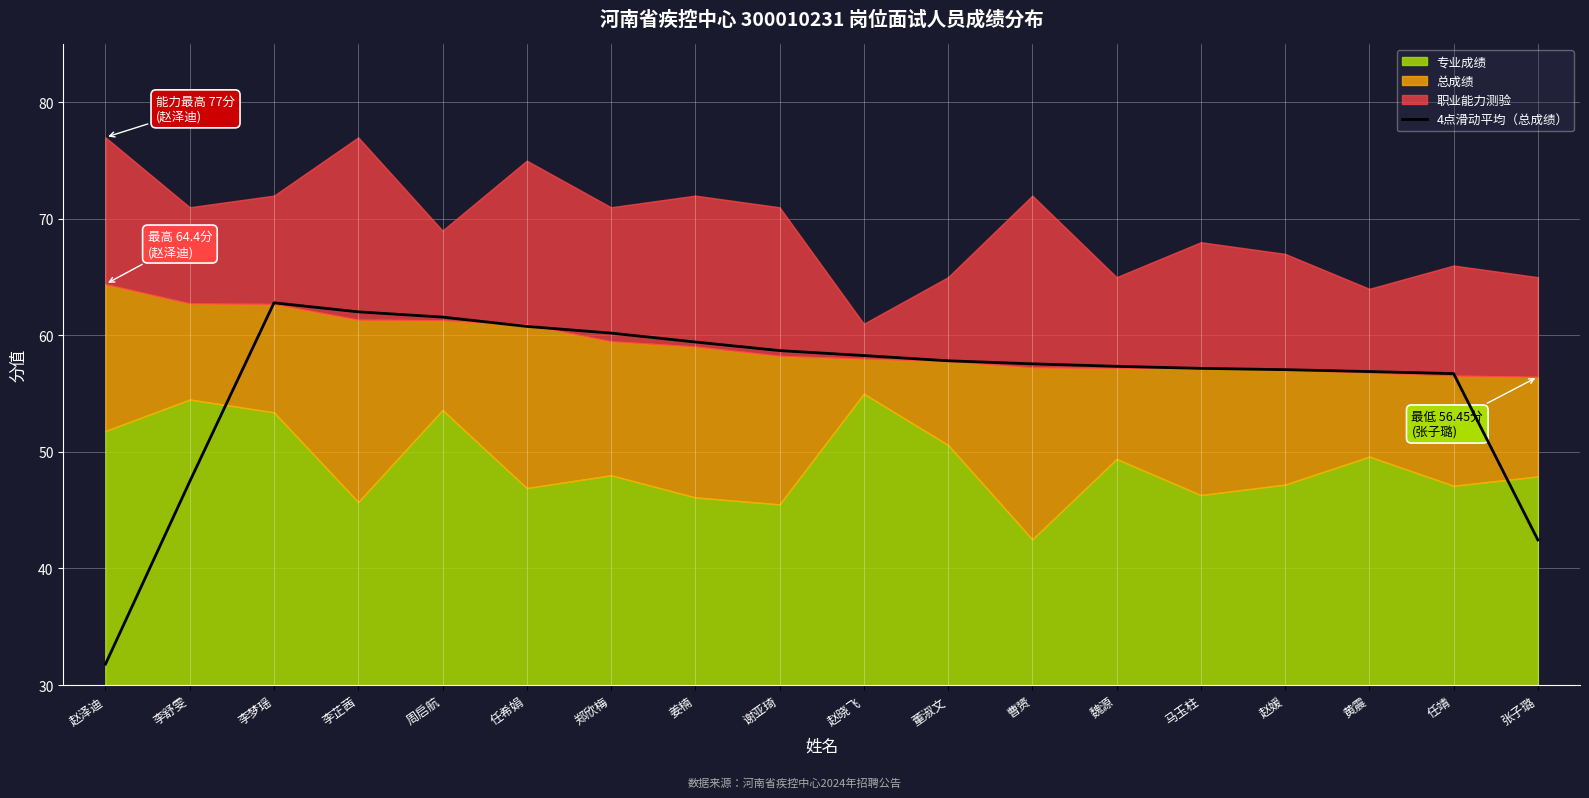

Which category has the lowest value in the 4点滑动平均（总成绩） series?

赵泽迪